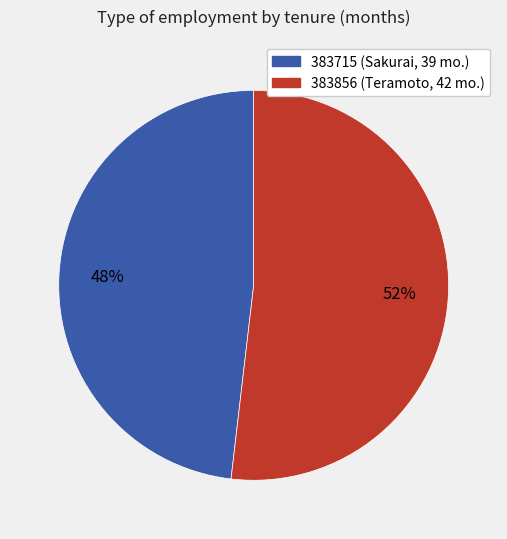

Is there a majority slice in this chart?

Yes